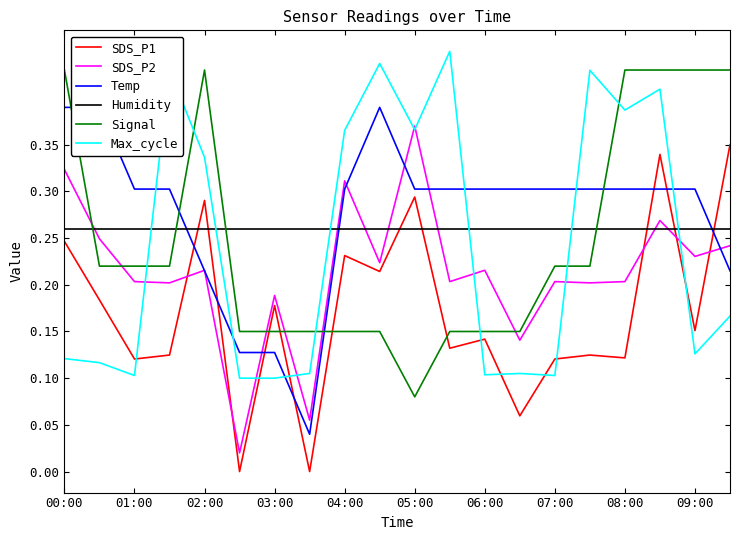

Is it true that SDS_P2 equals 0.3 at 07:00?

False